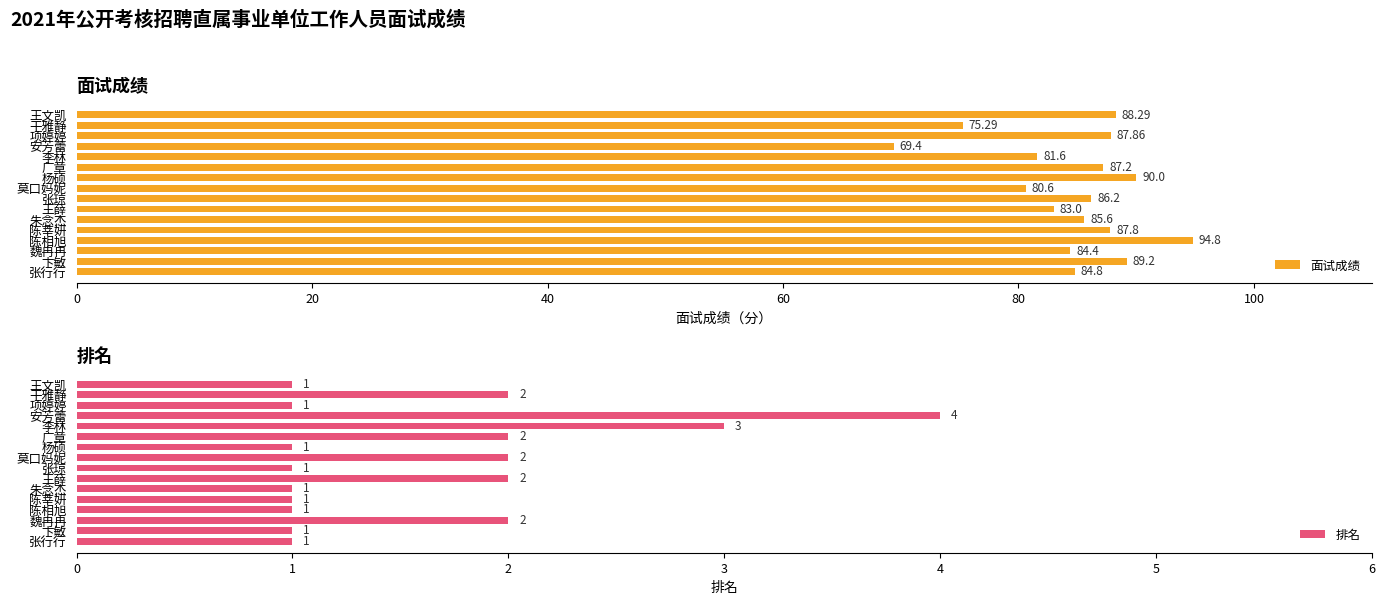

What is the average value of the 面试成绩 series?

84.8